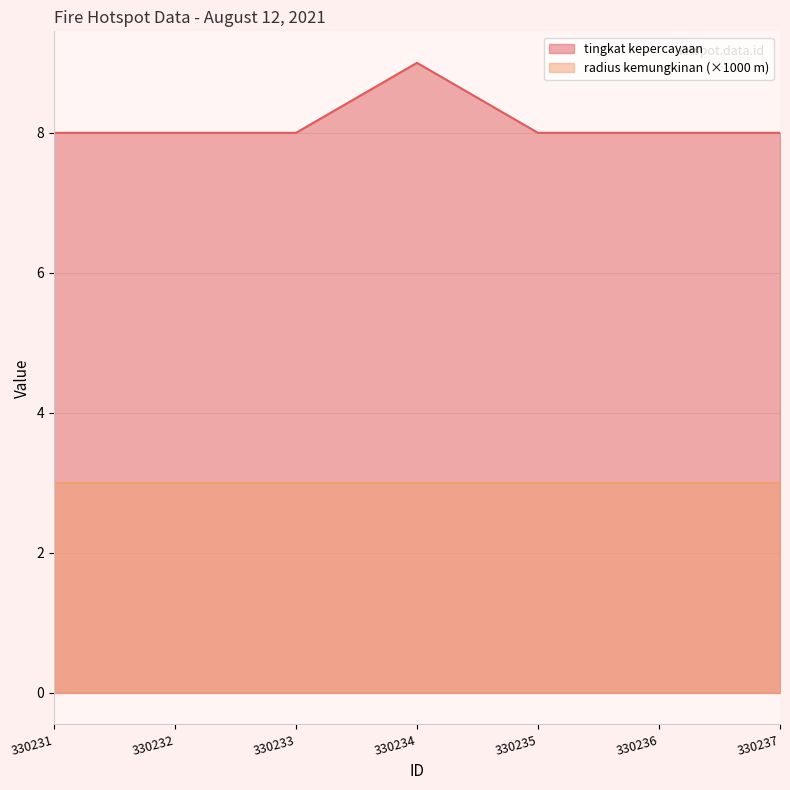

Count the values in the range 8 to 9.

7